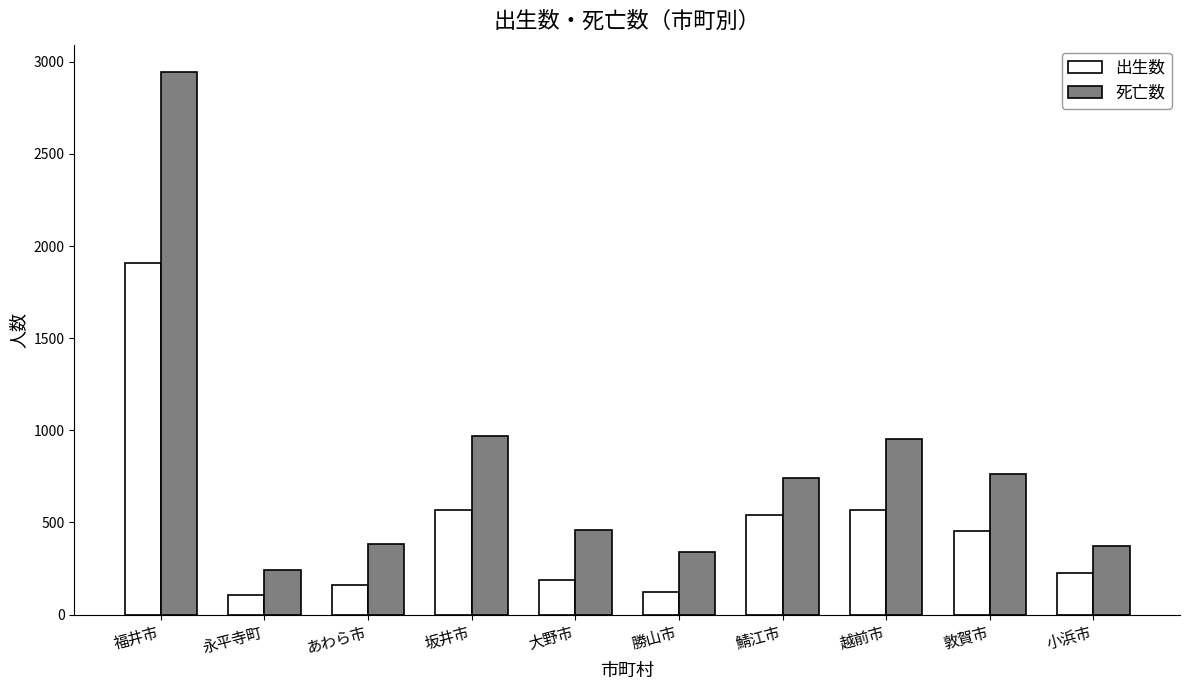

What is the maximum value for 死亡数?

2946